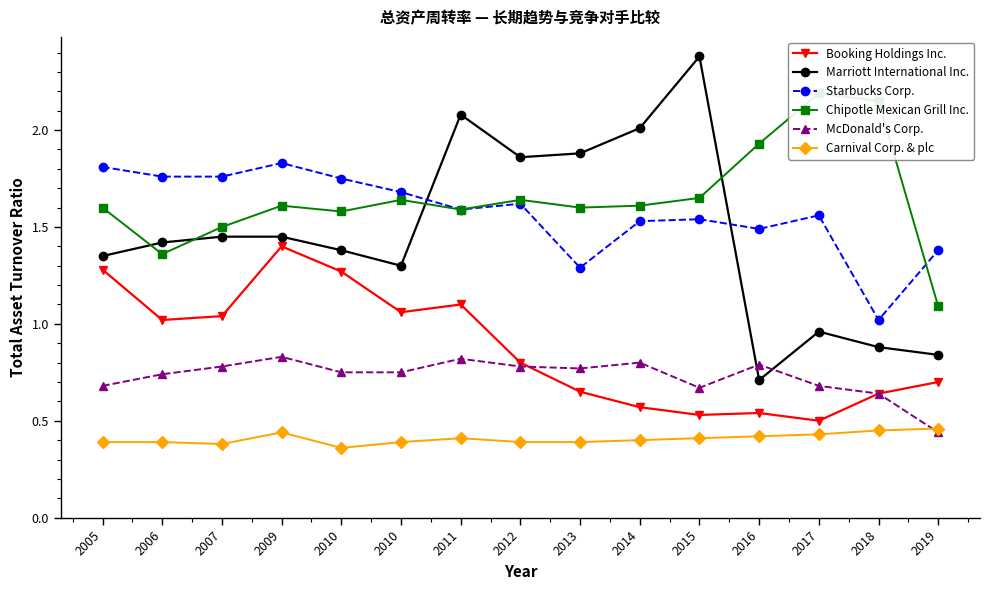

Rank the categories by Starbucks Corp. value from highest to lowest.

2009, 2005, 2006, 2007, 2010, 2010, 2012, 2011, 2017, 2015, 2014, 2016, 2019, 2013, 2018